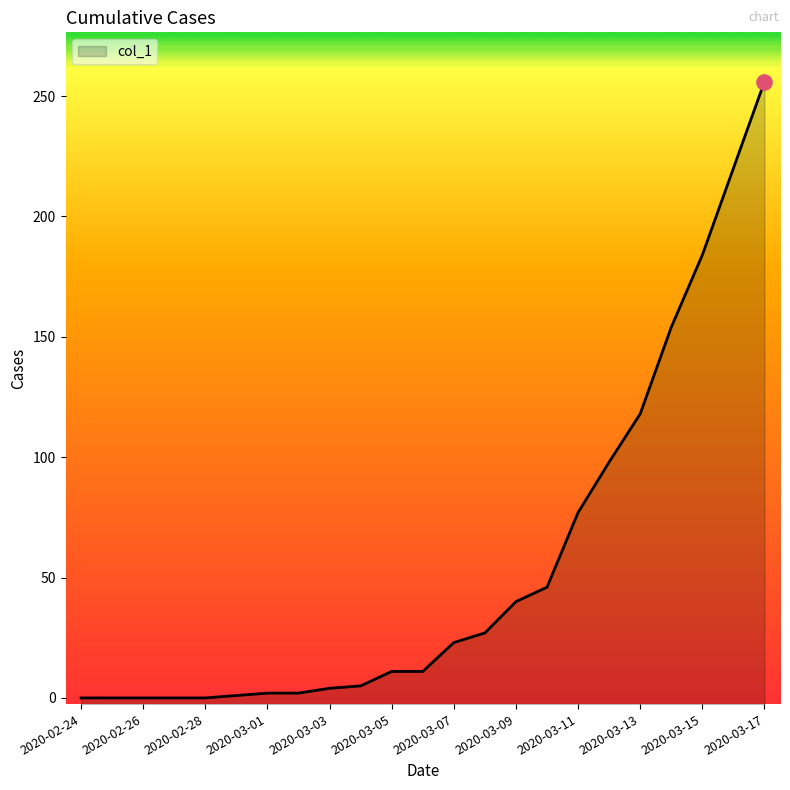

Between 2020-03-11 and 2020-03-09, which is larger?

2020-03-11